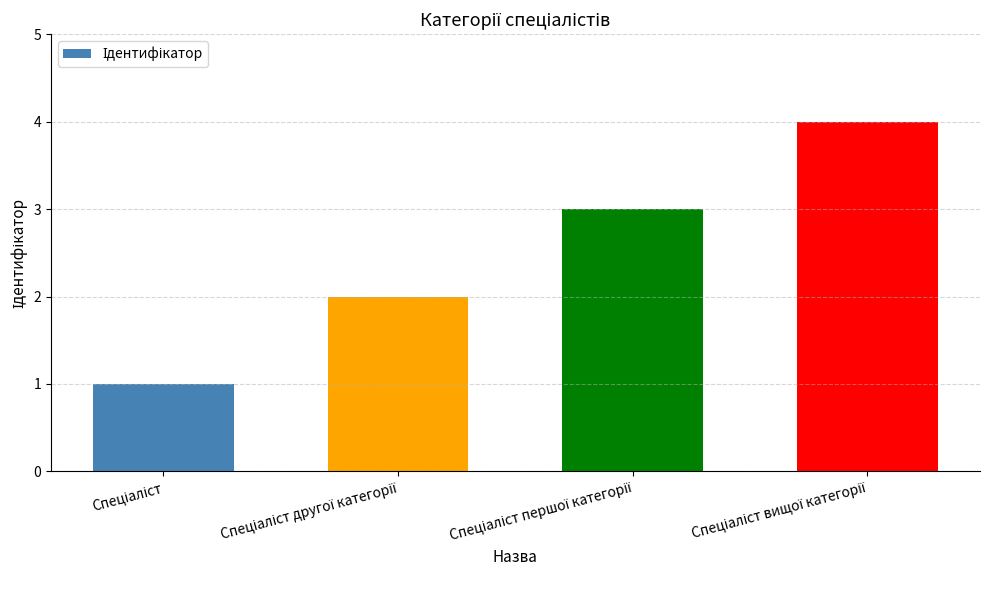

What is the difference between the second highest and second lowest values?

1